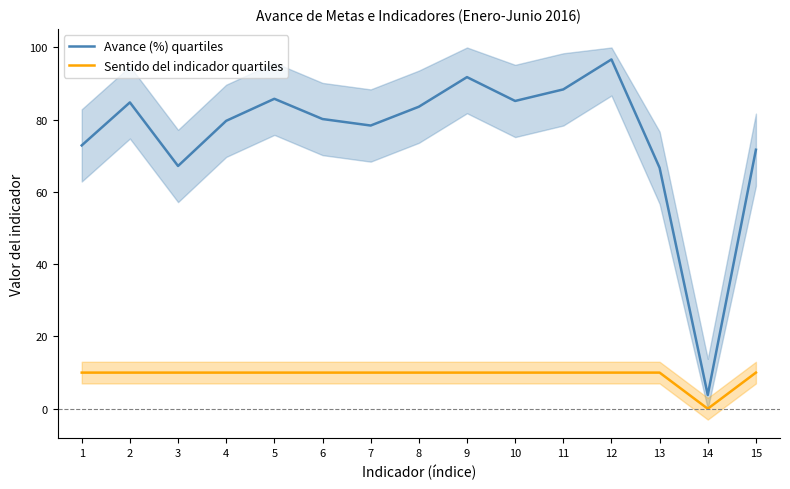

The value of Sentido del indicador quartiles at 9 is 10.0. True or false?

True